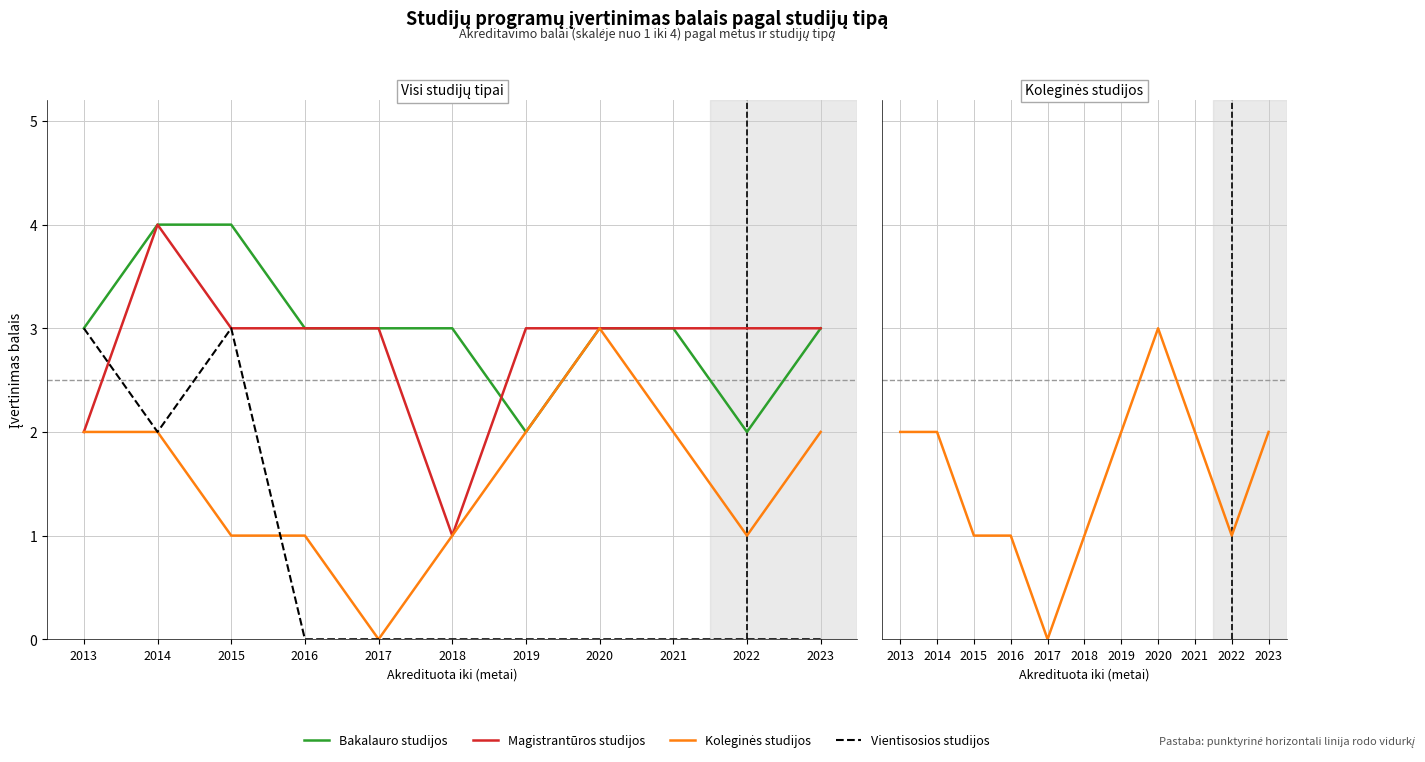

Rank the series at 2019 from lowest to highest value.

Vientisosios studijos, Bakalauro studijos, Koleginės studijos, Magistrantūros studijos